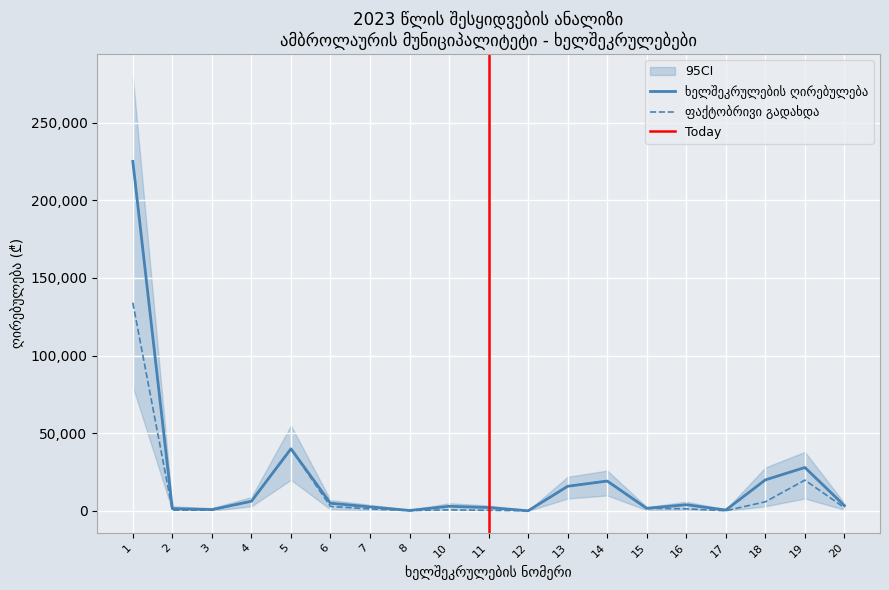

What is the maximum value shown in the chart?

225000.0